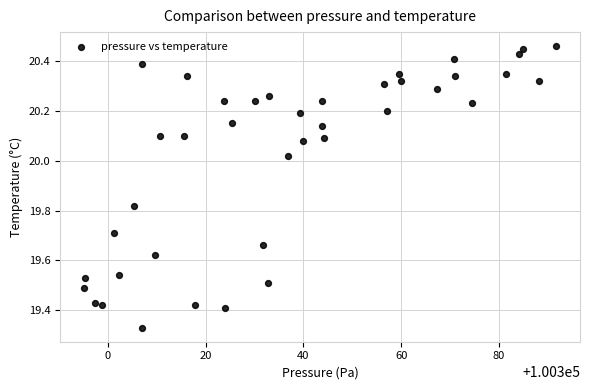

What is the range of X values (max minus min)?

96.7